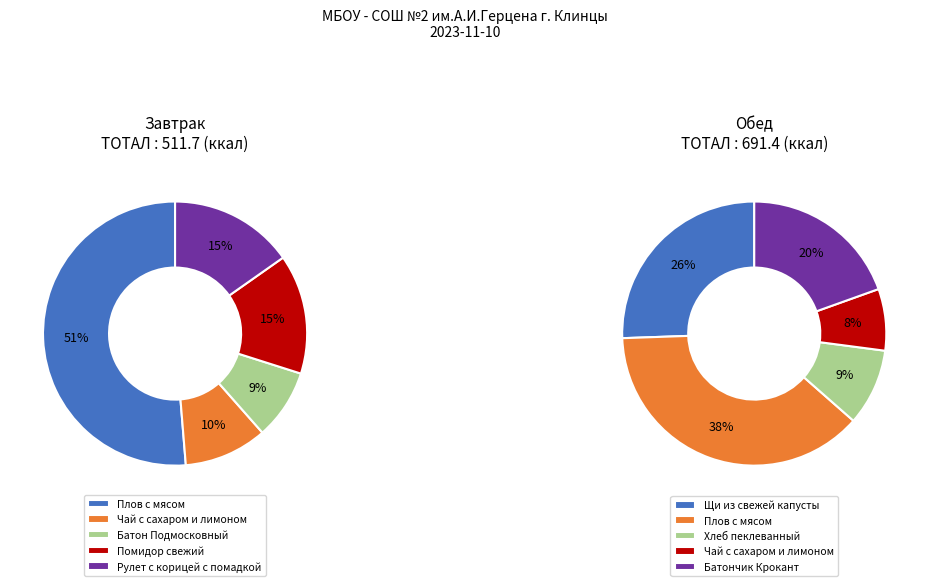

To the nearest percent, what is the combined percentage of Обед and 3?

46%